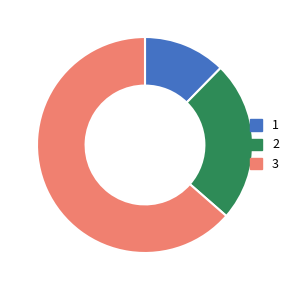

Which slice is the largest?

3